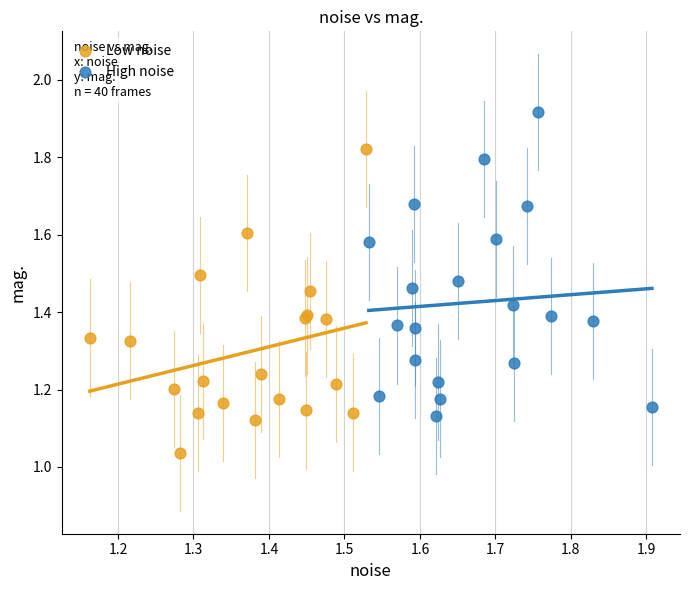

Which series contains the lowest Y value?

Low noise